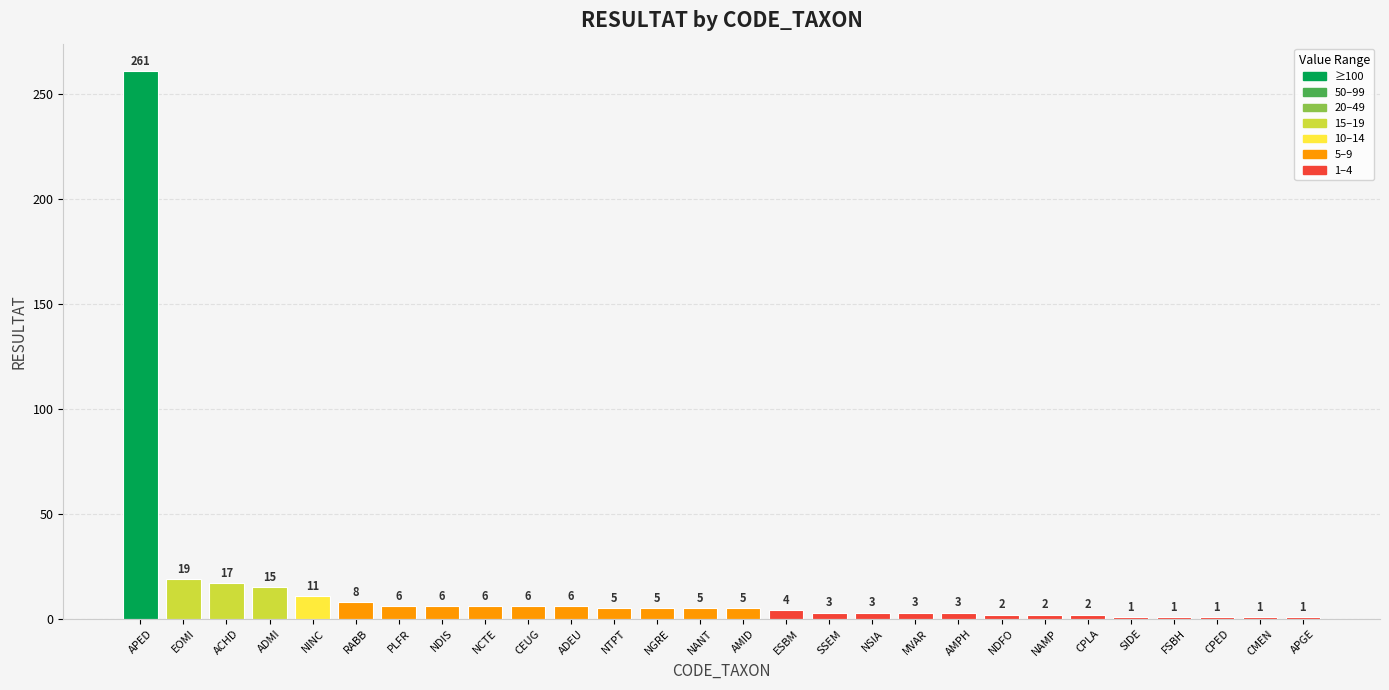

At which label does the data first exceed 5?

APED